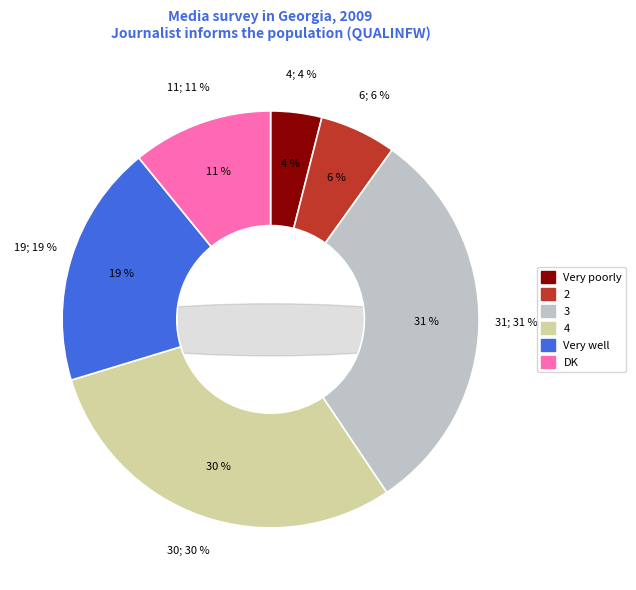

Rank the categories by value from highest to lowest.

3, 4, Very well, DK, 2, Very poorly